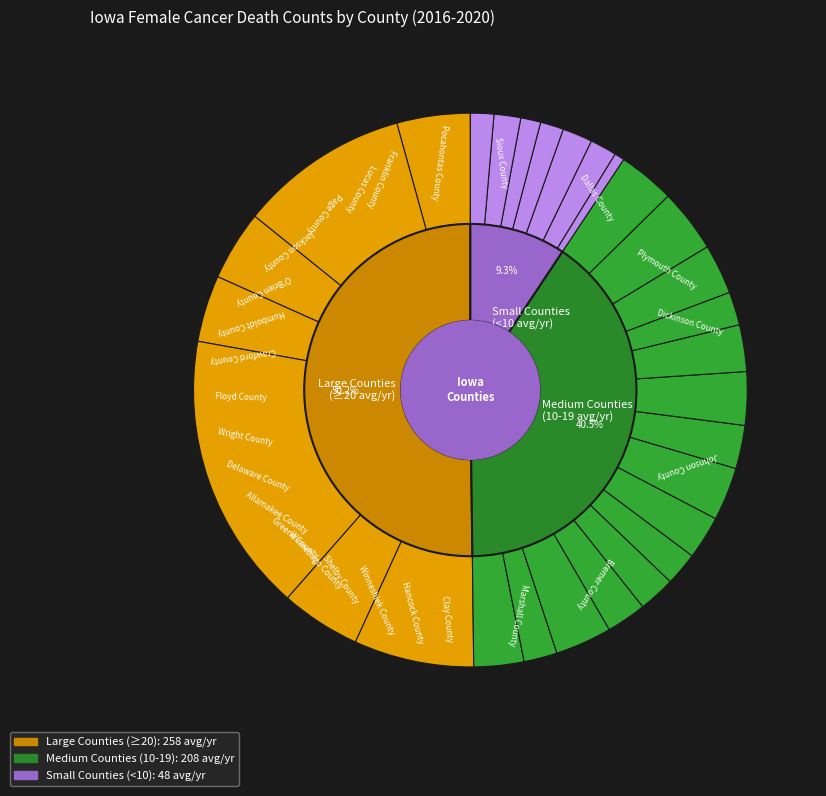

What portion of the pie excludes Davis County?

98.6%